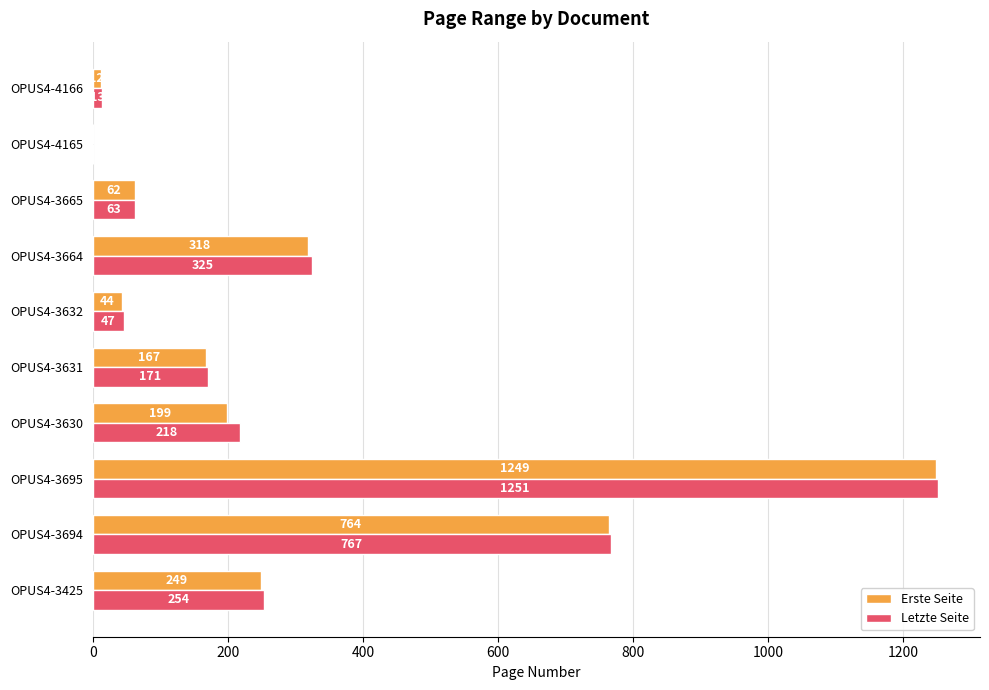

What is the maximum value shown in the chart?

1251